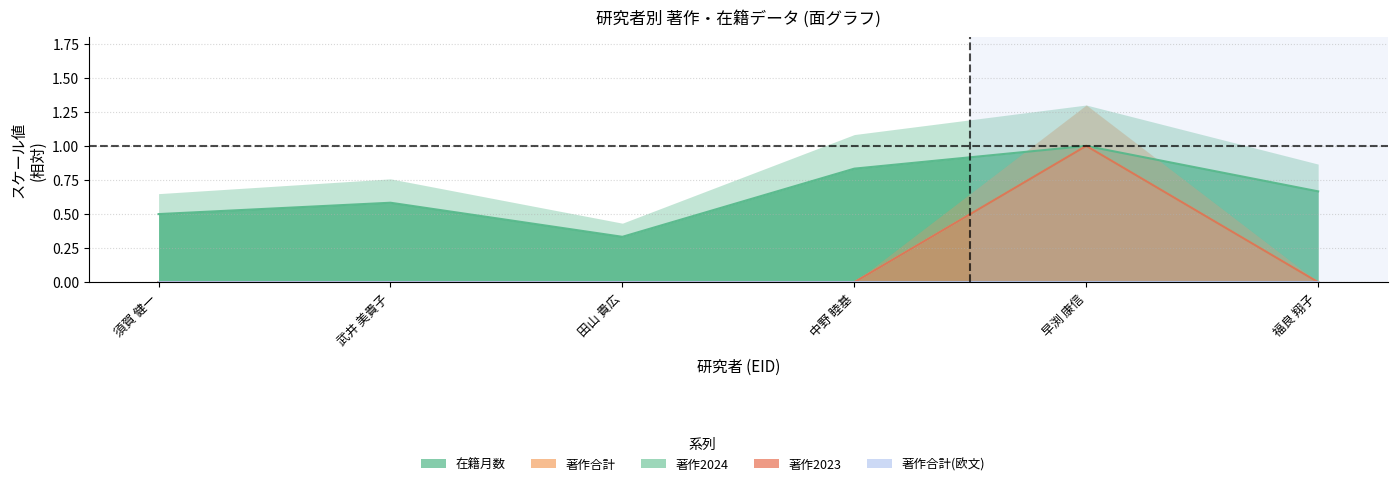

True or false: 著作合計 has a value of -0.5 at 須賀 健一.

False